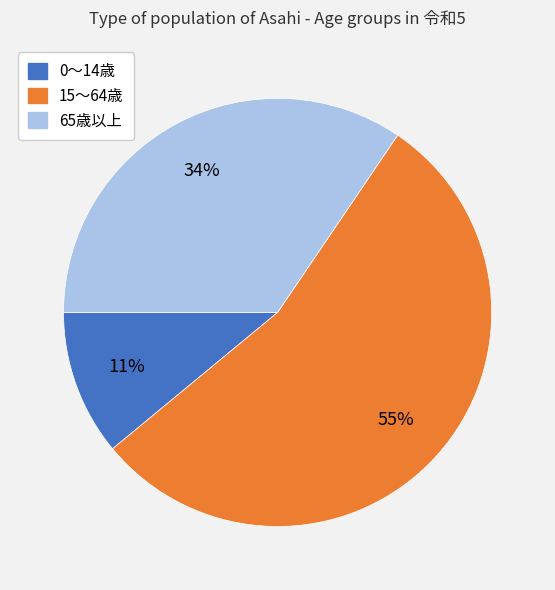

Does 15～64歳 account for over 50% of the chart?

Yes